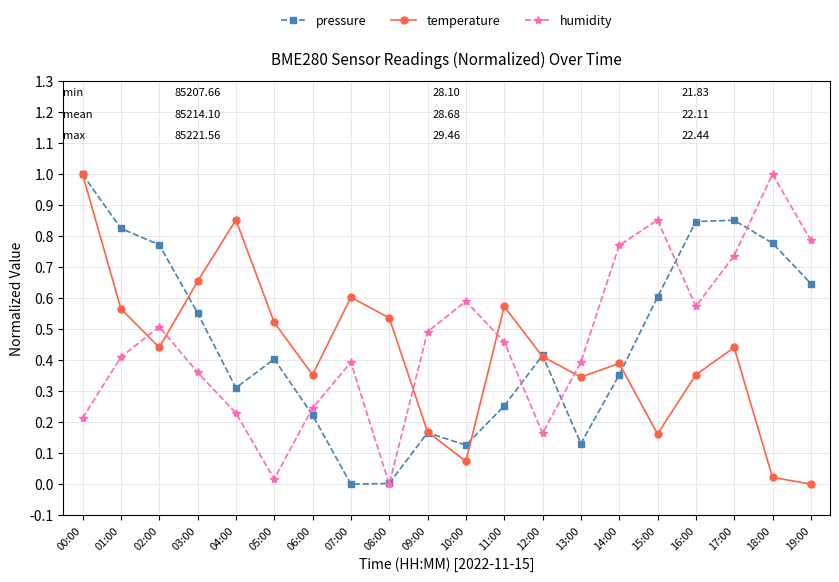

Between 00:00 and 19:00, which series saw the biggest shift?

temperature